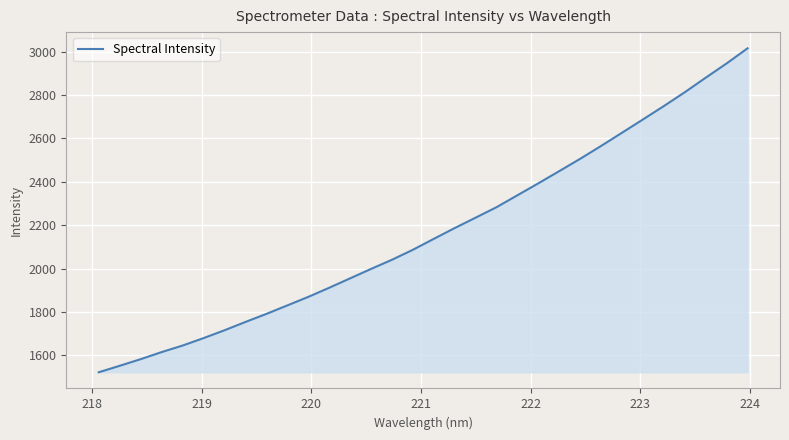

What is the minimum value shown in the chart?

1521.9